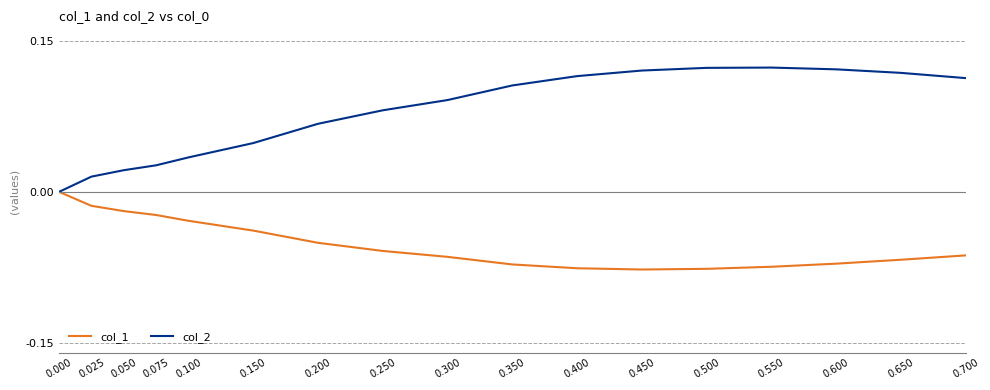

List the series in order of their overall mean, highest first.

col_2, col_1